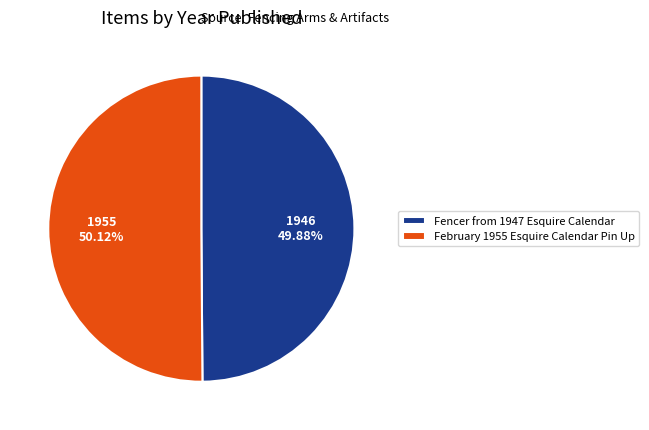

Approximately how many times larger is the value at February 1955 Esquire Calendar Pin Up compared to Fencer from 1947 Esquire Calendar?

1.0